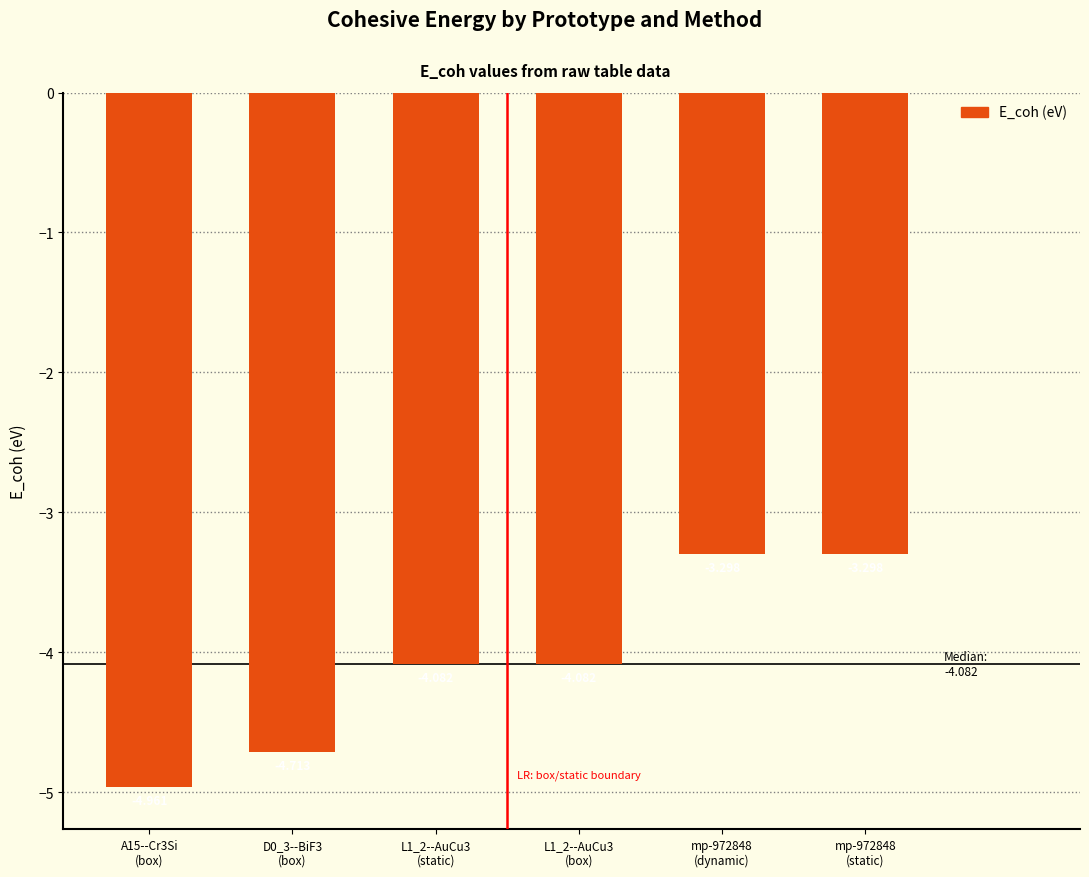

At which category does the chart reach its peak across all series?

mp-972848
(static)